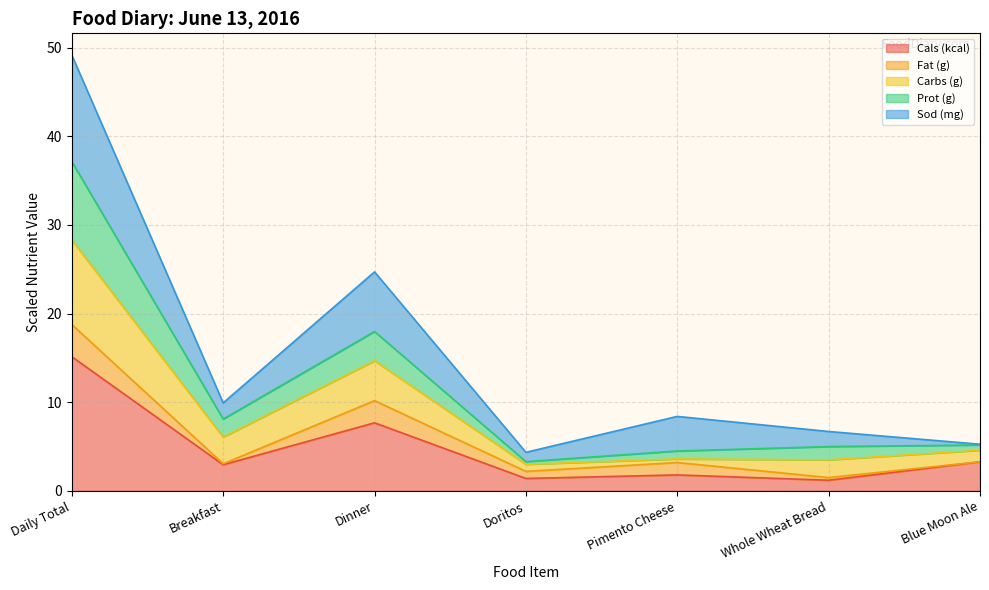

What are all the series names shown in the legend?

Cals (kcal), Fat (g), Carbs (g), Prot (g), Sod (mg)